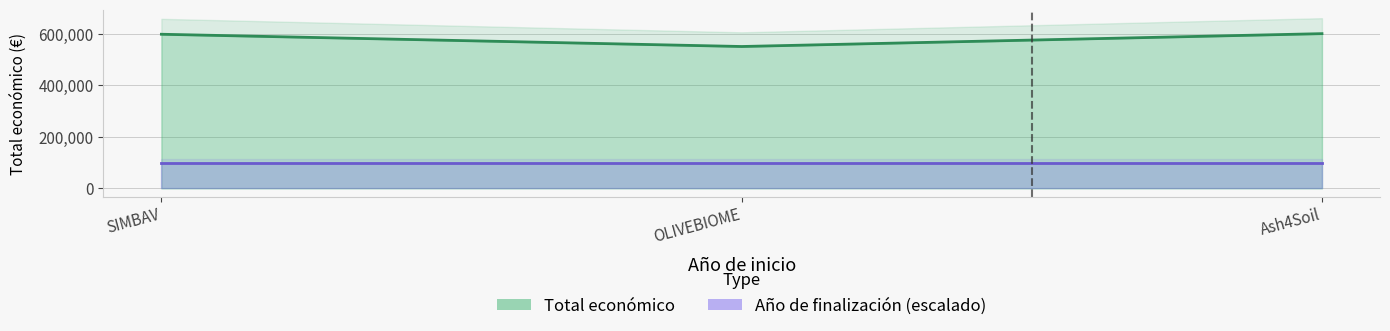

Reading right to left, extract all data points from this chart.

600000	550111	597651